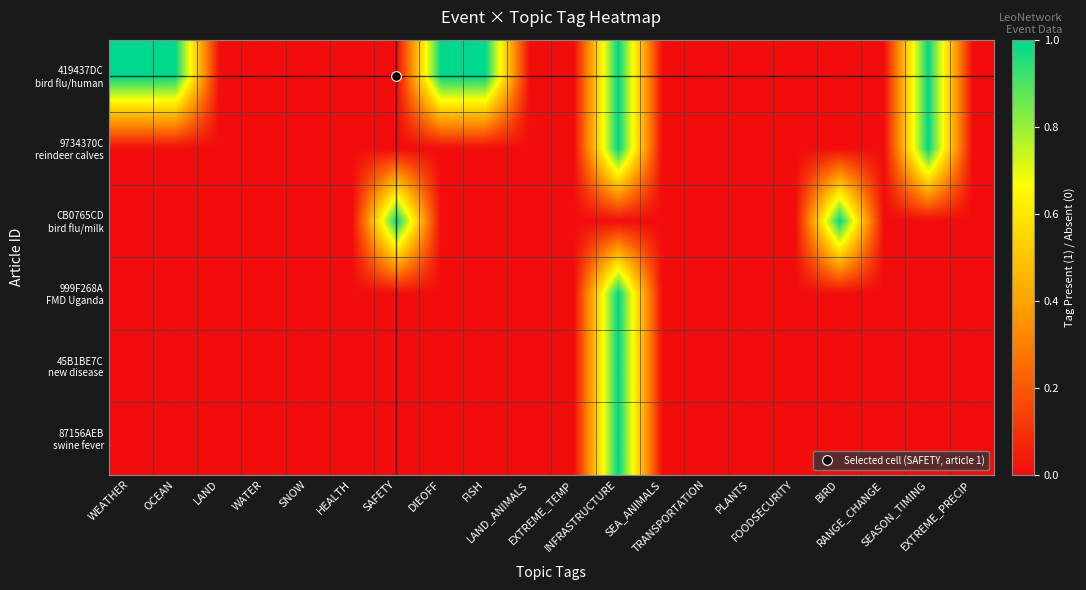

Which series has the widest spread of values?

419437DC bird flu/human